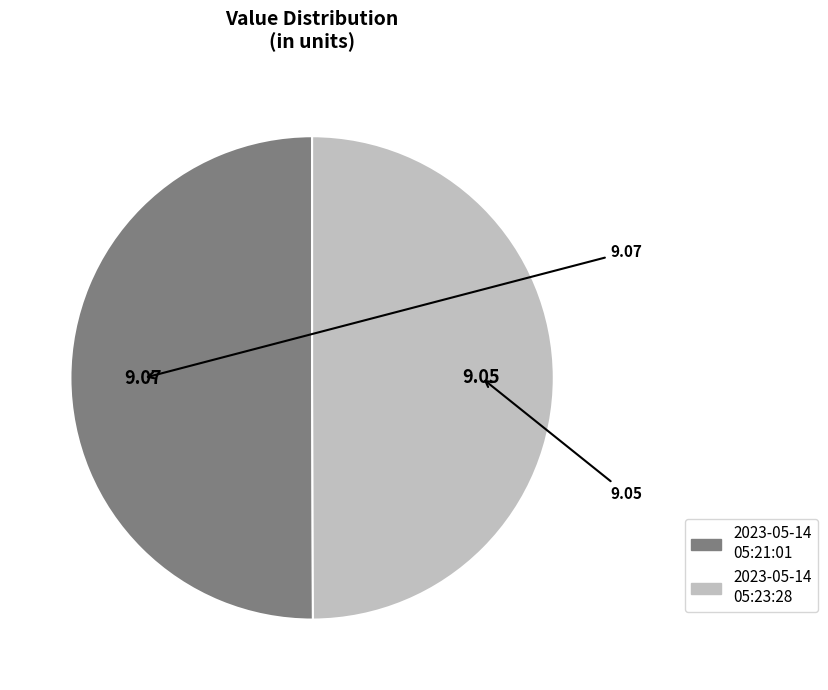

Count the number of slices in the pie.

2